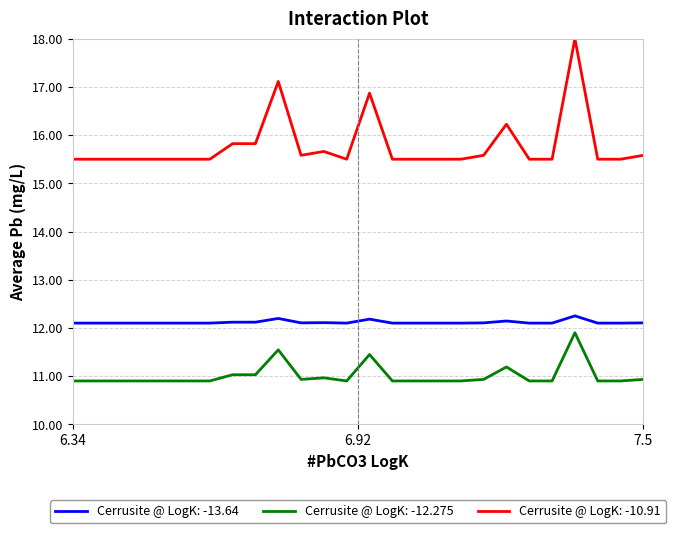

Which series has the largest total across all categories?

Cerrusite @ LogK: -10.91